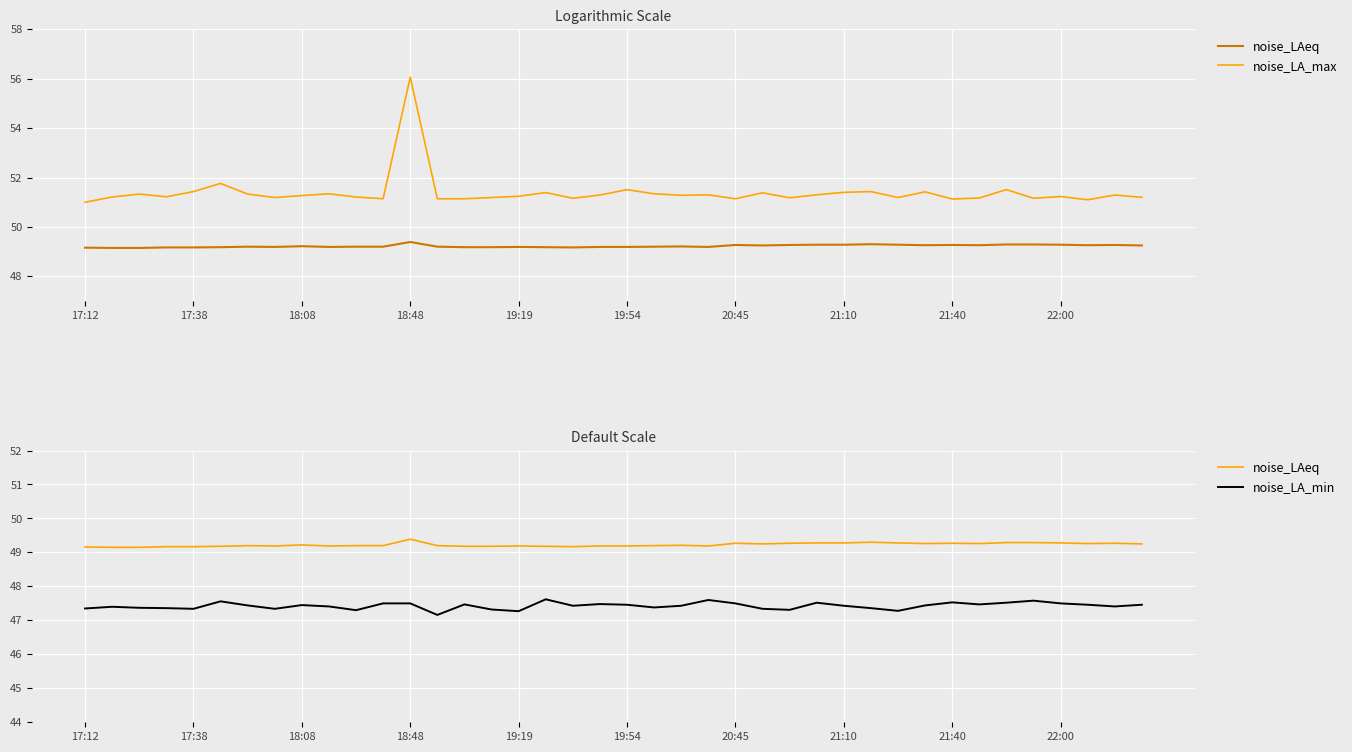

How many lines are shown in the chart?

3